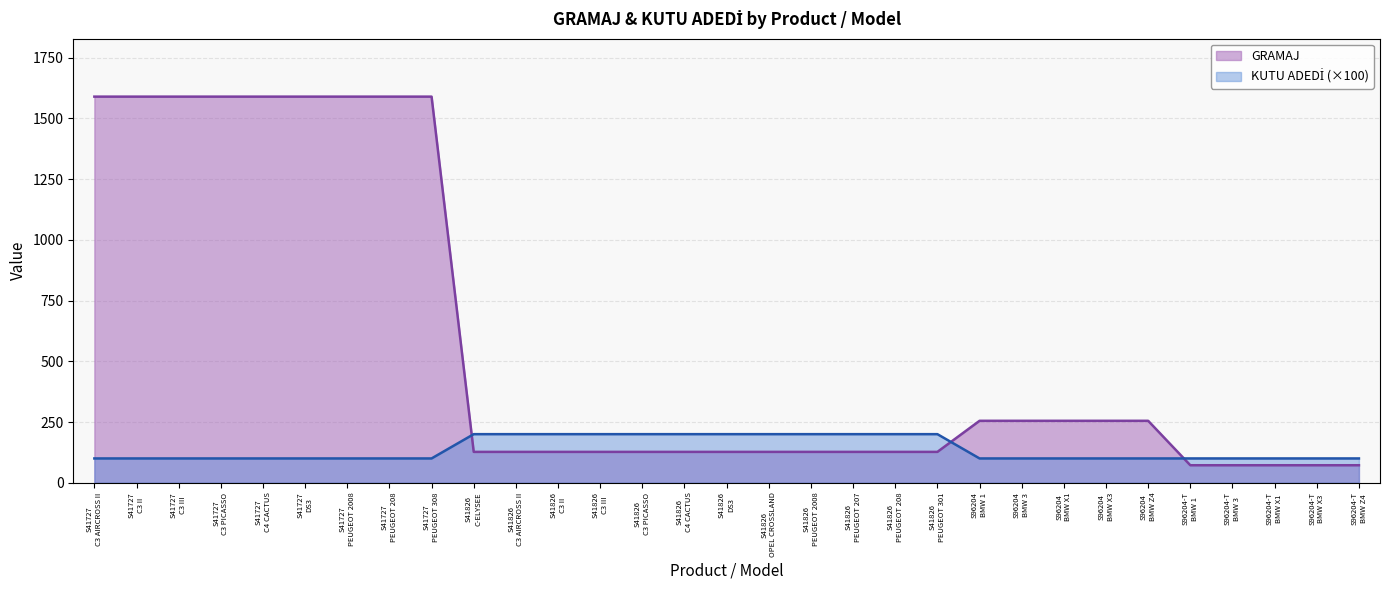

Reading right to left, what are all the values shown in this chart?

GRAMAJ: 72	72	72	72	72	255	255	255	255	255	127	127	127	127	127	127	127	127	127	127	127	127	1590	1590	1590	1590	1590	1590	1590	1590	1590
KUTU ADEDİ: 100	100	100	100	100	100	100	100	100	100	200	200	200	200	200	200	200	200	200	200	200	200	100	100	100	100	100	100	100	100	100